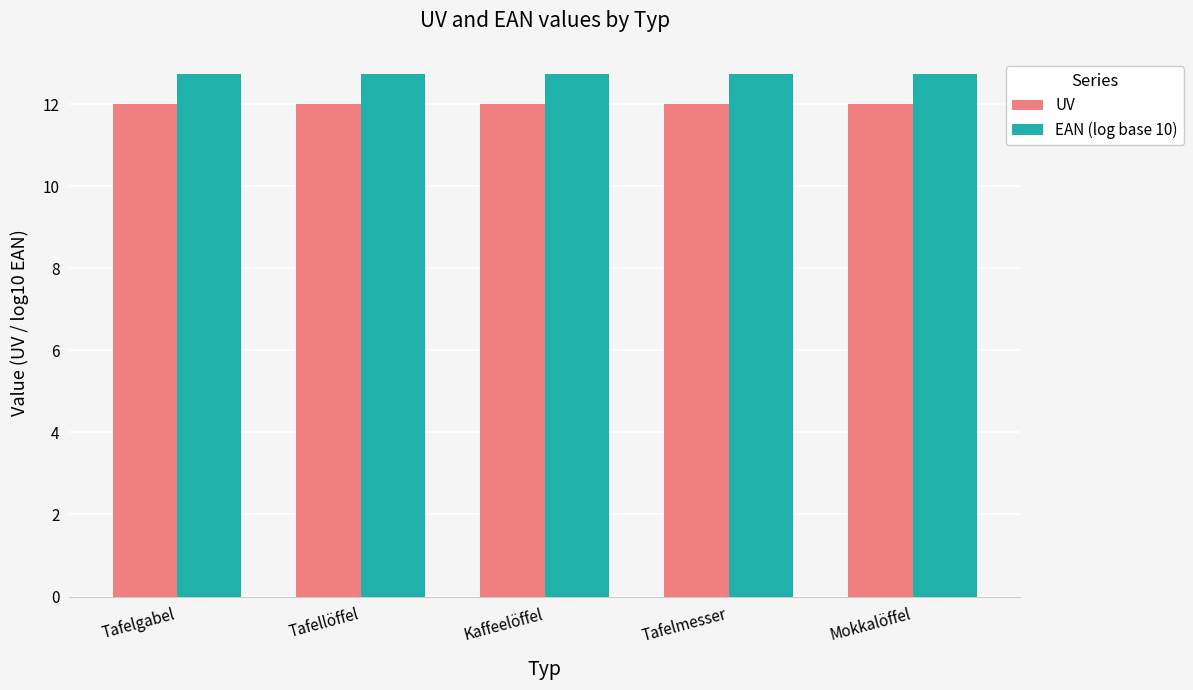

What is the sum of all EAN (log base 10) values?

63.7